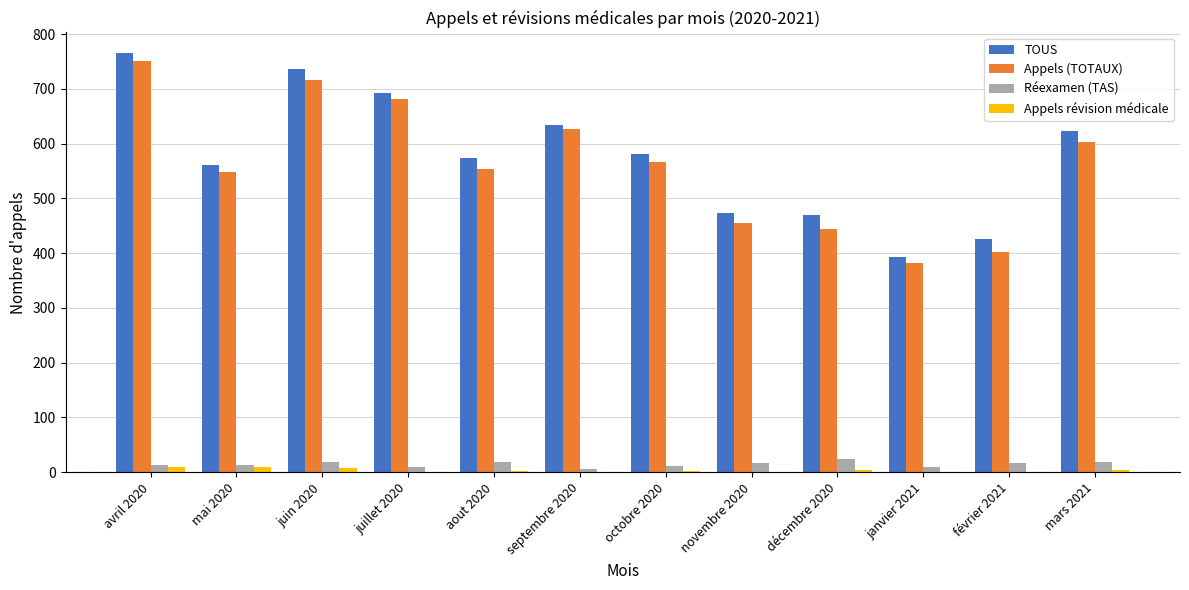

Is the value of Appels révision médicale at janvier 2021 greater than the value of TOUS at septembre 2020?

No